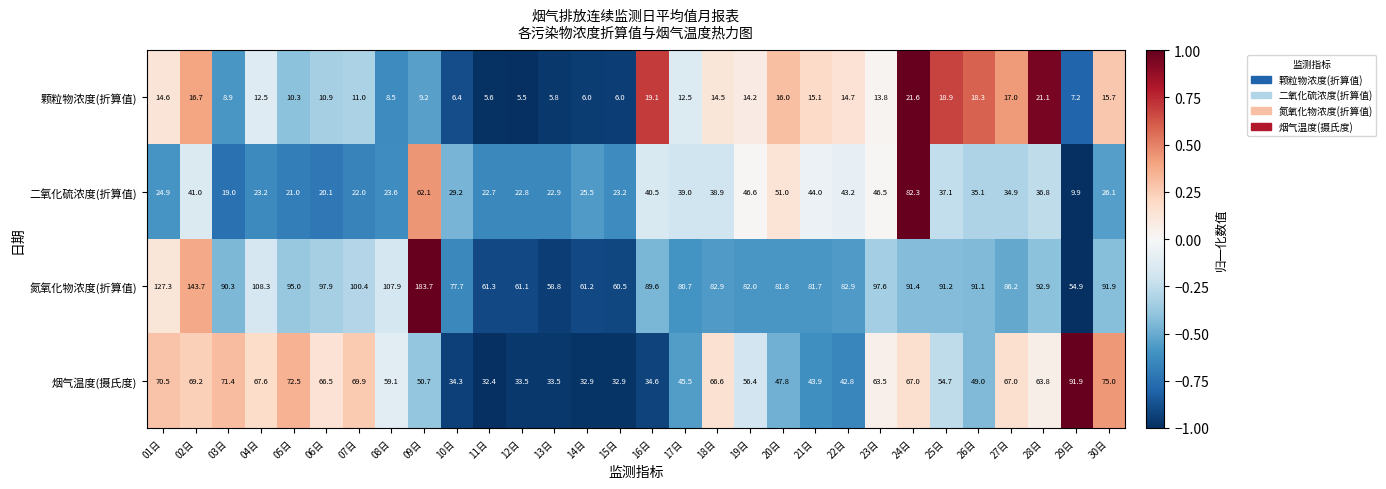

What is the highest value of the 颗粒物浓度(折算值) series?

21.6